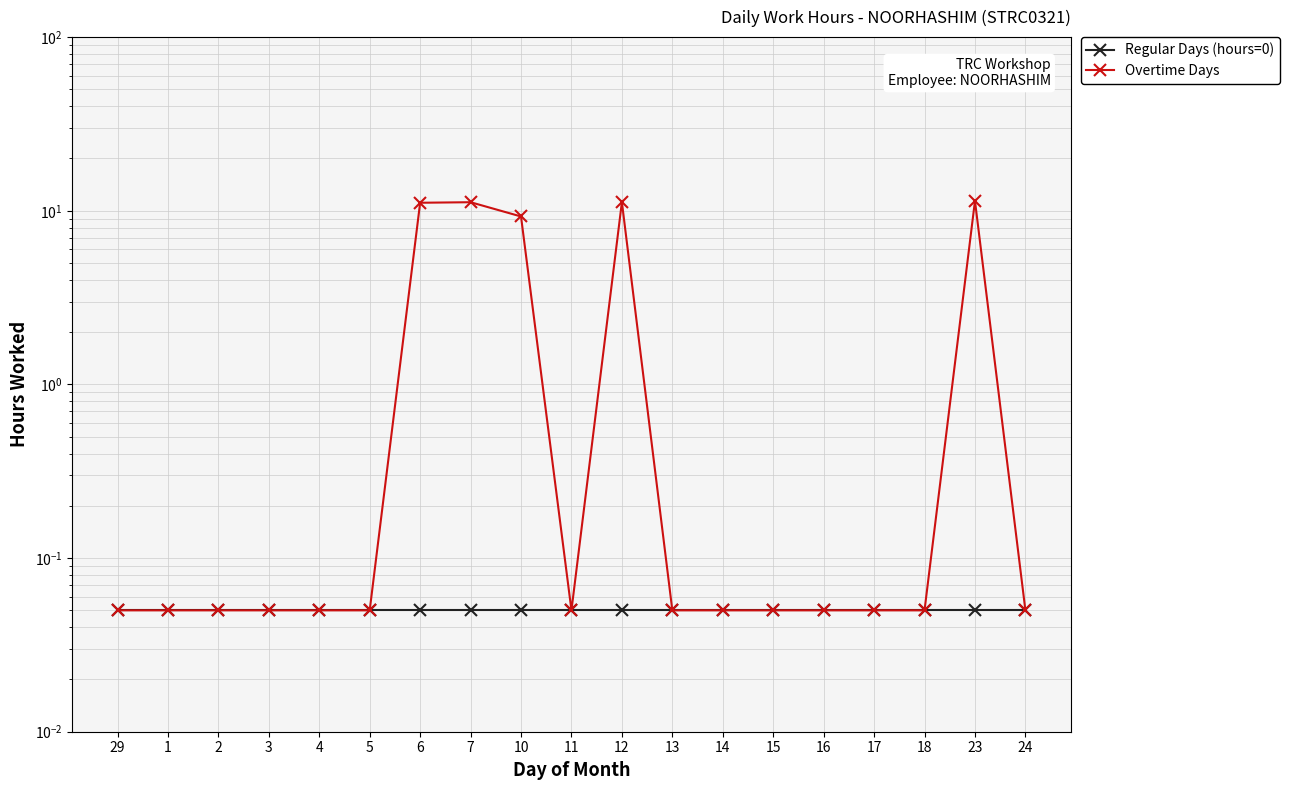

Count the number of data series in this chart.

2